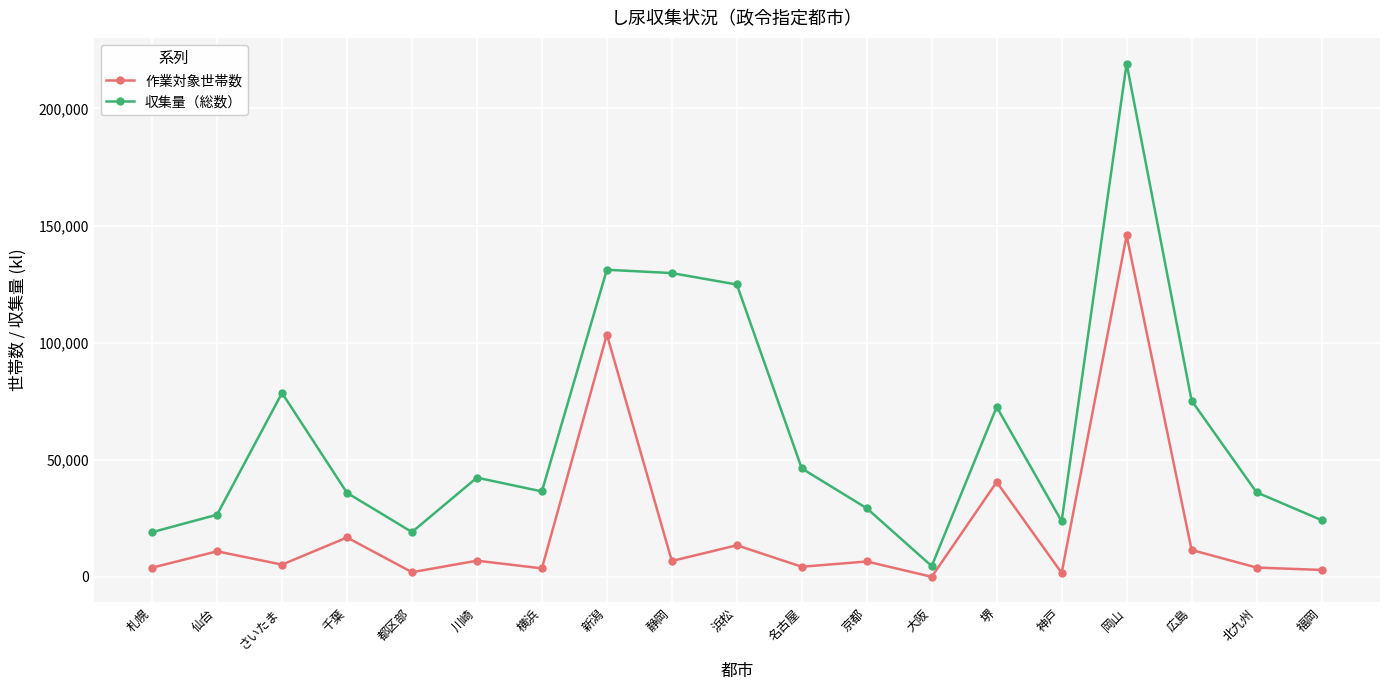

How many interior local peaks does the 収集量（総数） series have?

5